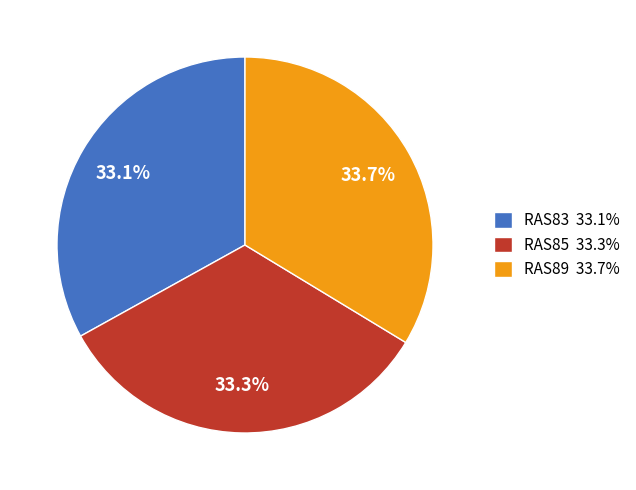

Does any single category account for the majority?

No